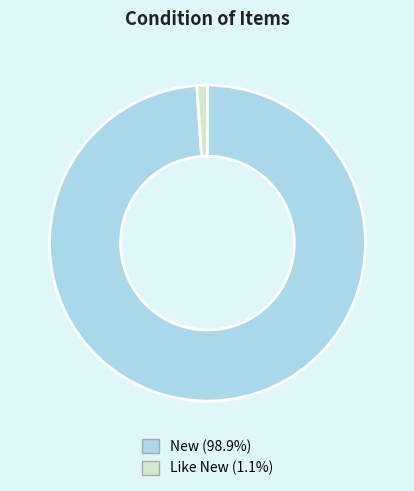

Which slice is the largest?

New